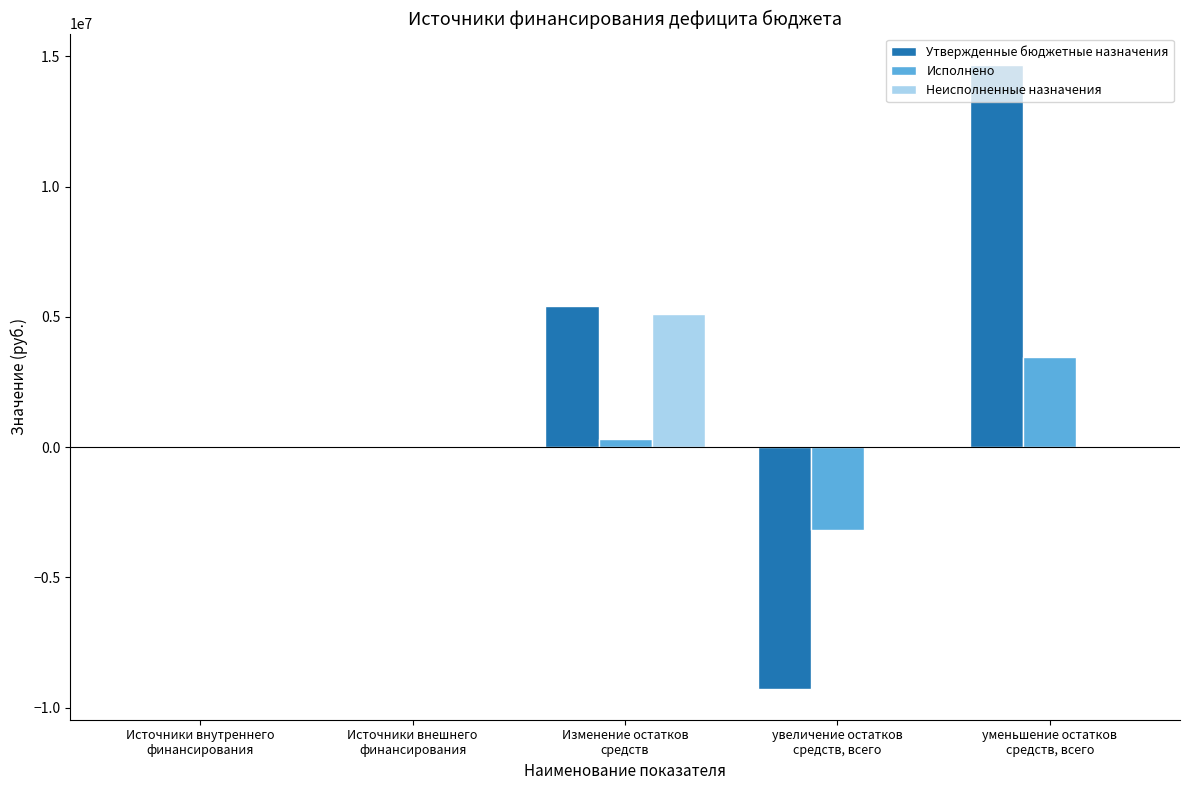

What are all the series names shown in the legend?

Утвержденные бюджетные назначения, Исполнено, Неисполненные назначения